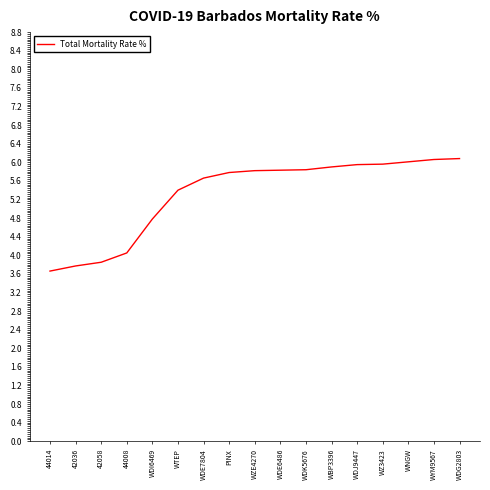

Is this an area chart (filled region under the line)?

No